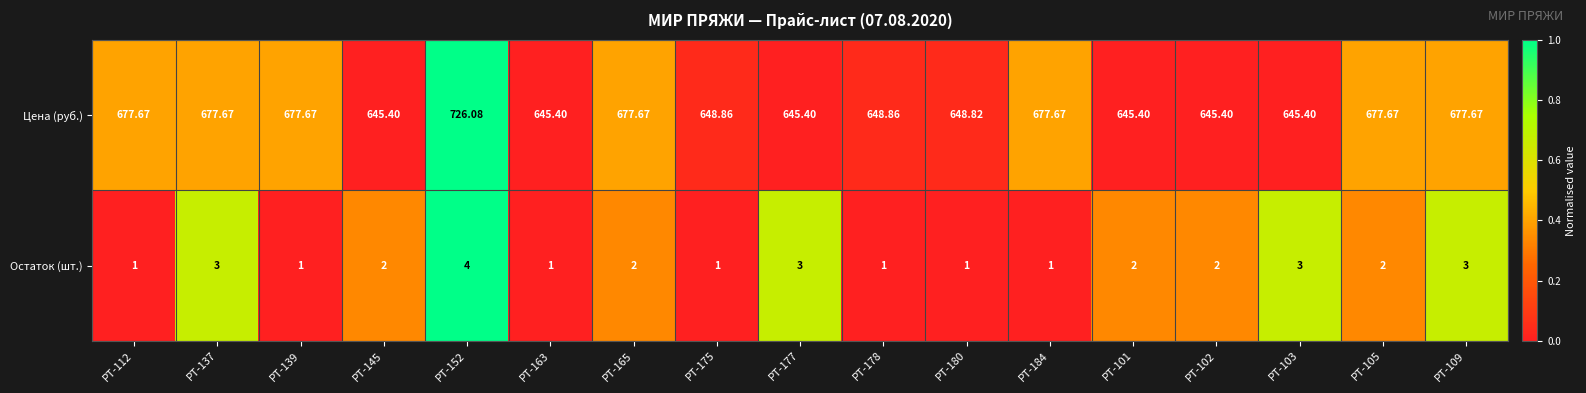

Between РТ-152 and РТ-109, which series saw the biggest shift?

Цена (руб.)